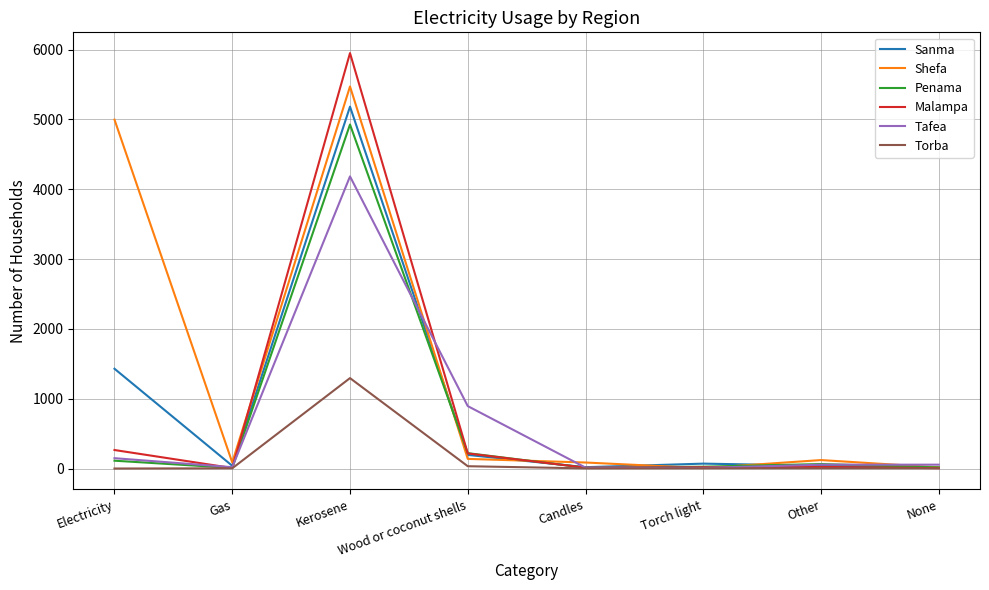

Where does the Tafea series first go above 55?

Electricity